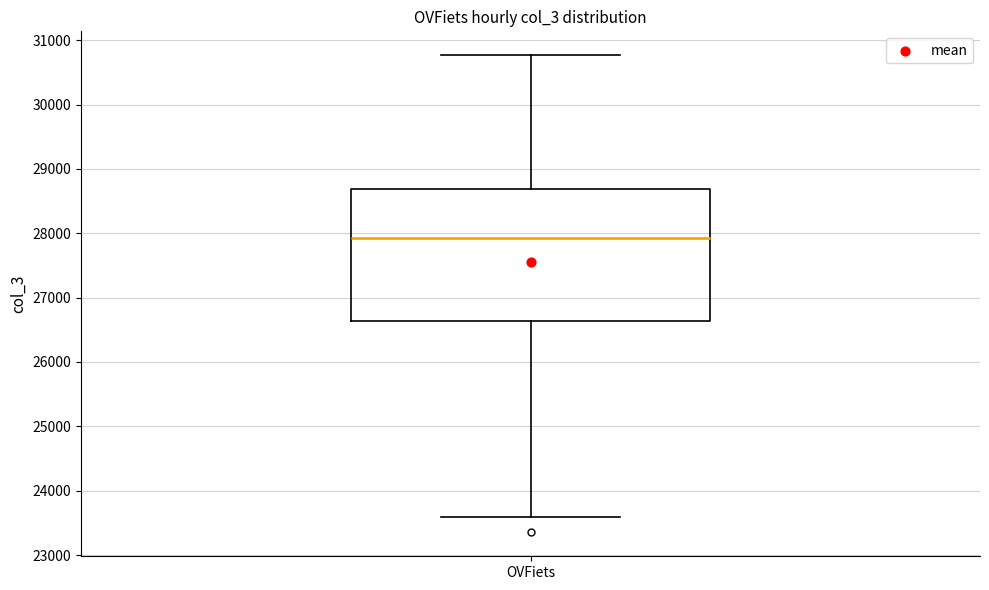

Read this box plot against the y-axis: the position of the median line, the range covered by the box, and the ends of both whiskers. The values are not printed on the chart, so give them approximately, as read against the axis.

median 27900, box 26600 to 28700, whiskers 23600 to 30800